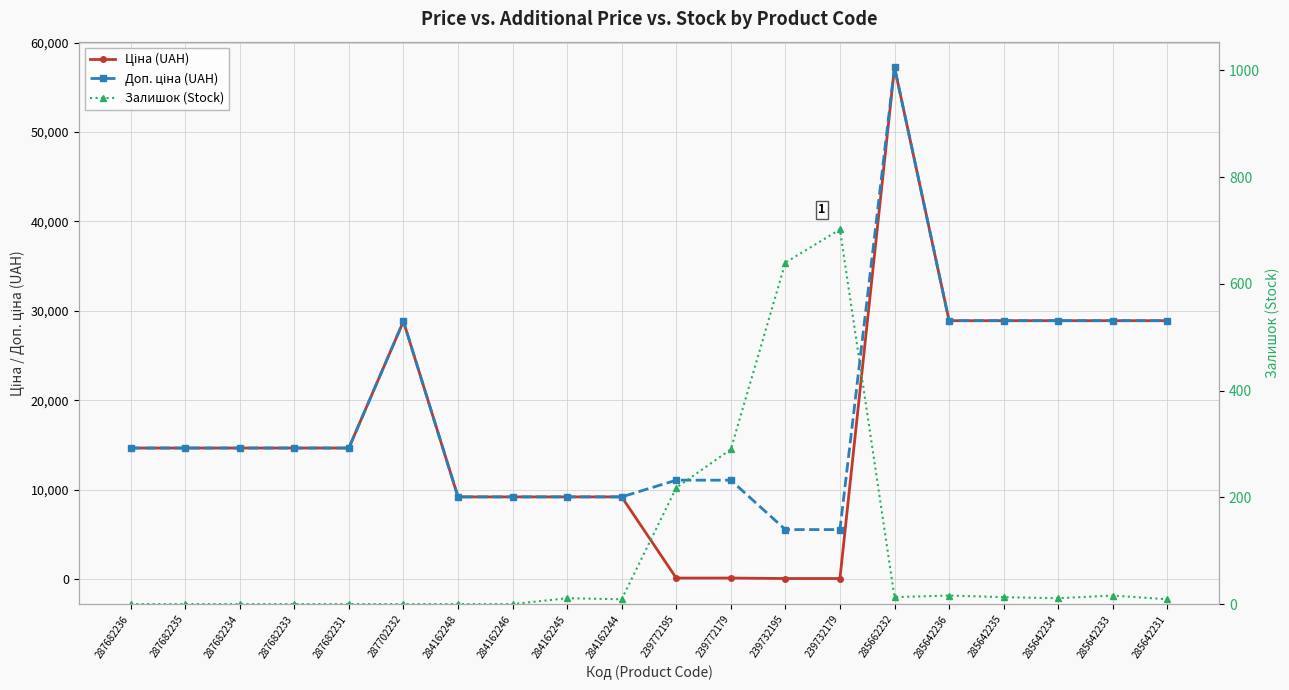

Is this an area chart (filled region under the line)?

No